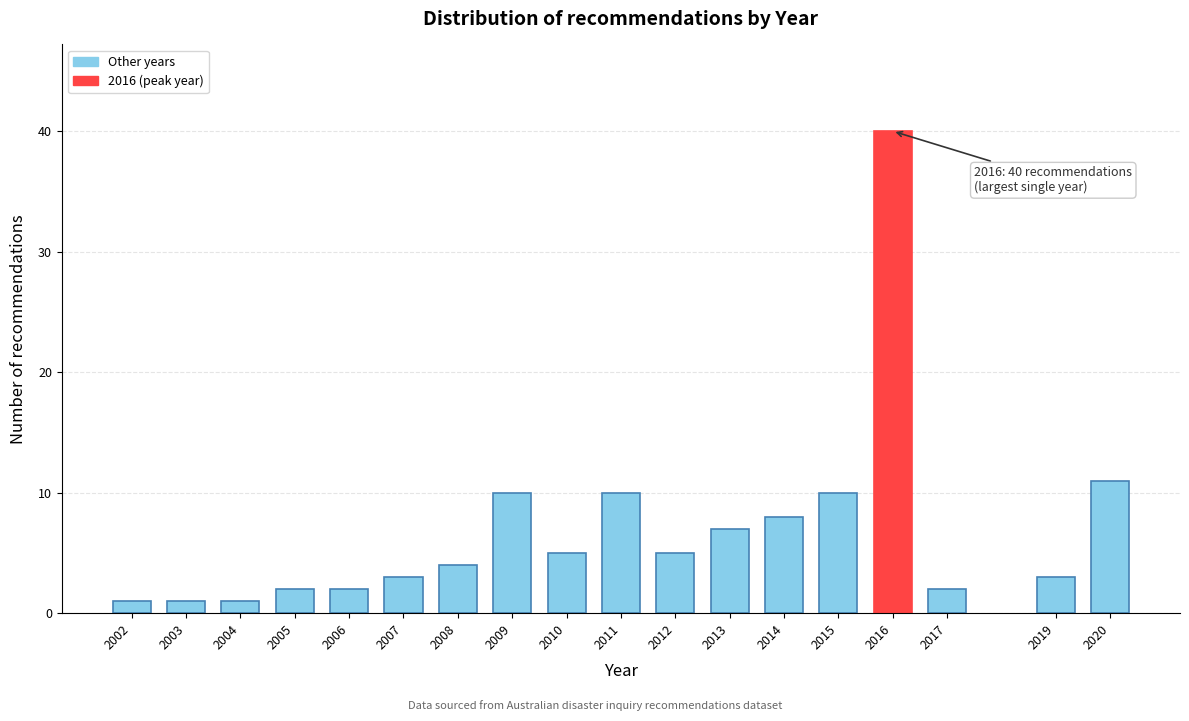

Reading left to right, extract all data points from this chart.

1	1	1	2	2	3	4	10	5	10	5	7	8	10	40	2	3	11